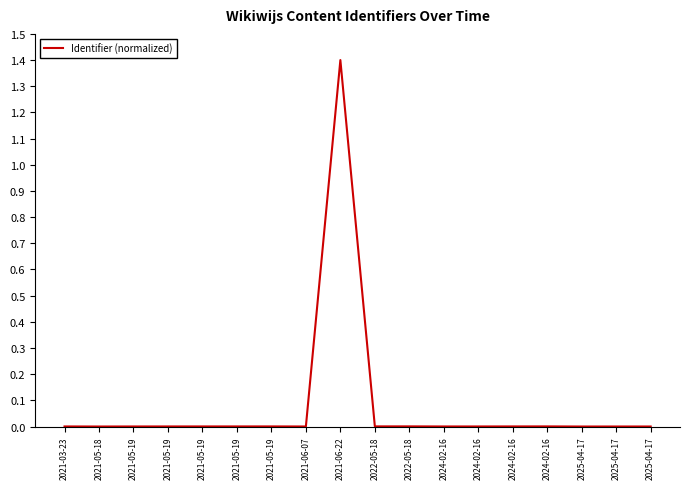

How many lines are shown in the chart?

1